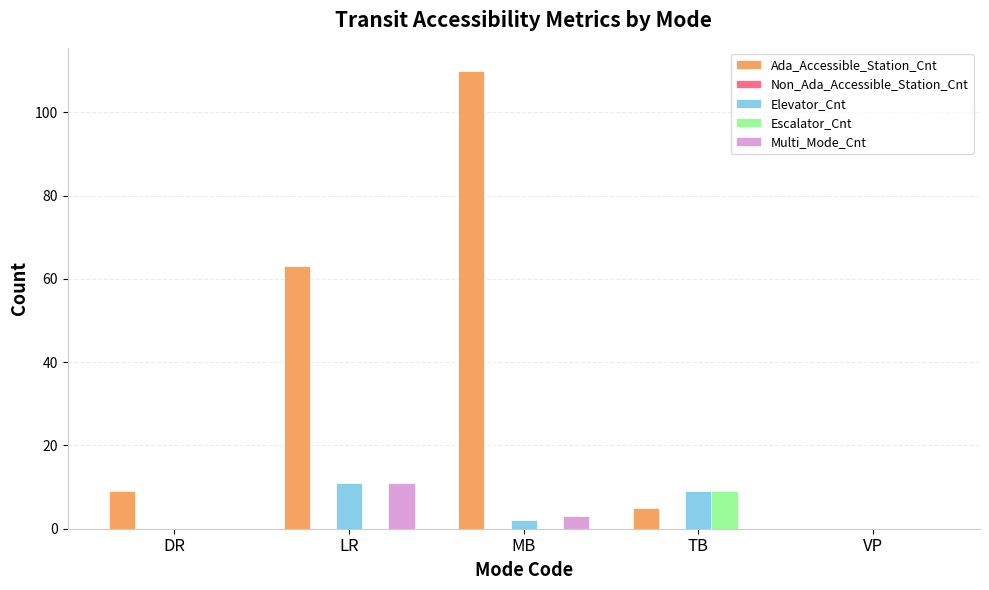

Is it true that Ada_Accessible_Station_Cnt equals 63 at LR?

True